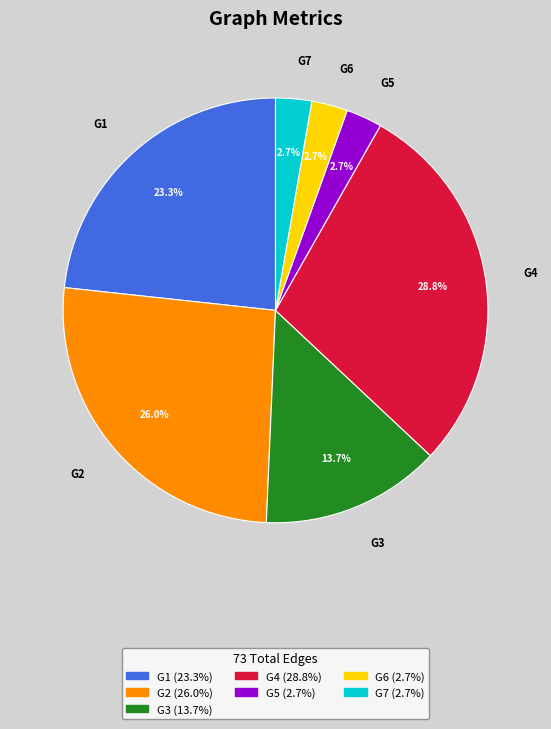

To the nearest percent, what portion does G3 represent?

14%